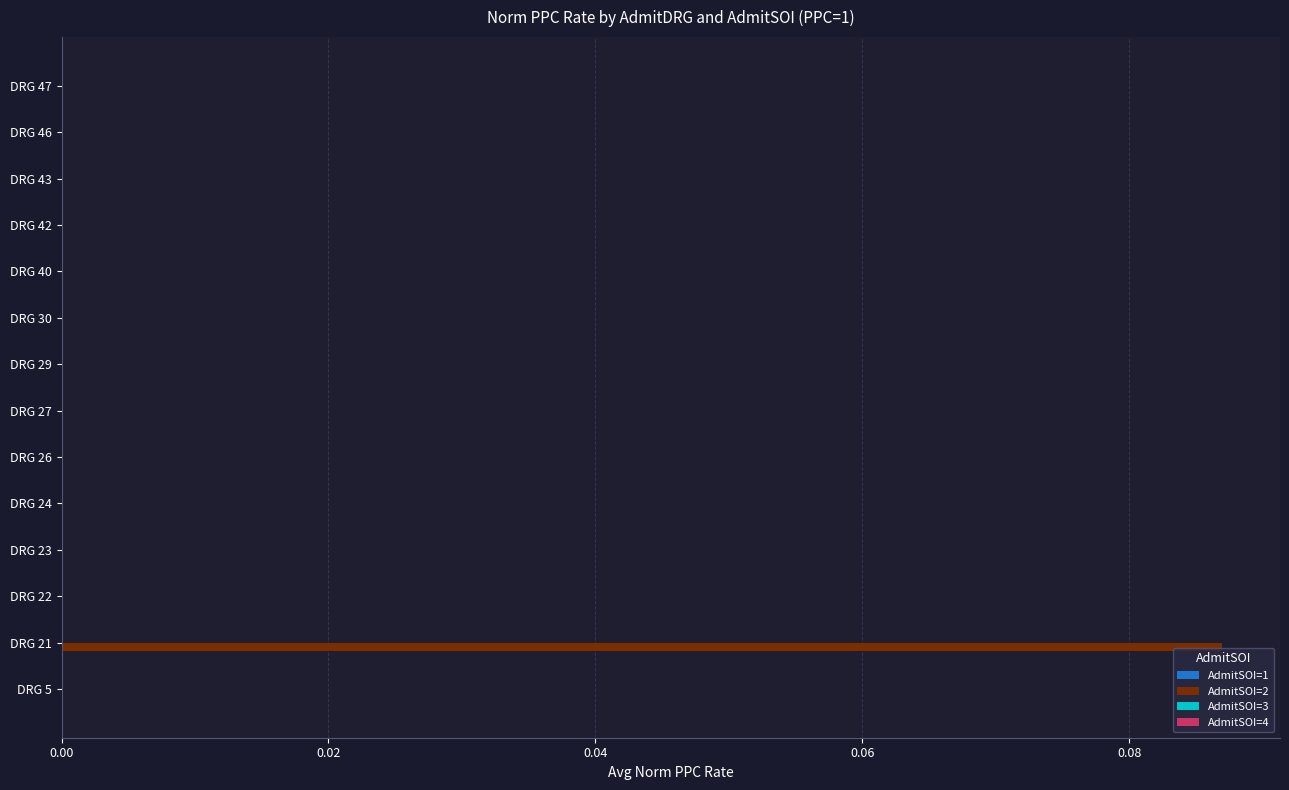

Which category has the highest value across all series?

DRG 21